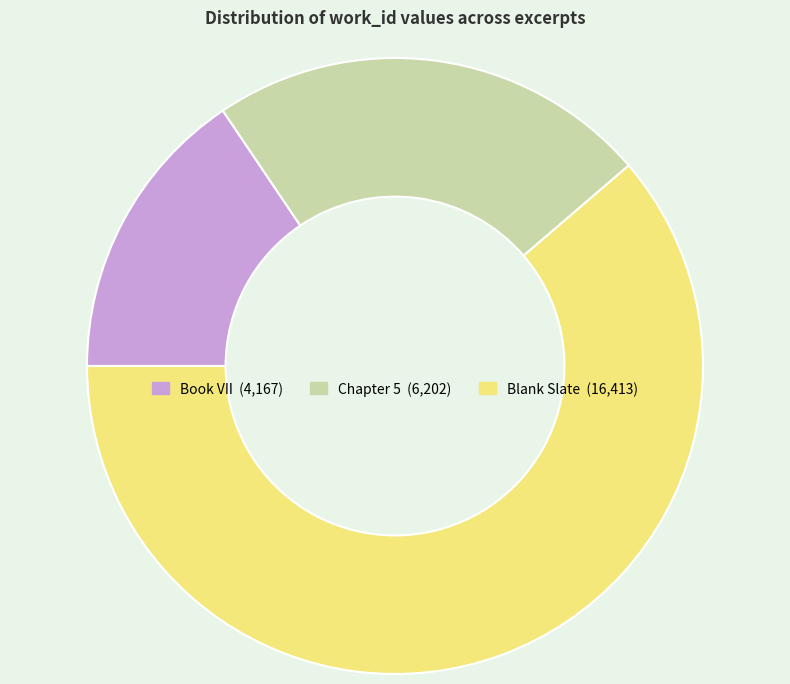

Is it true that Blank Slate is 61% of the pie?

True